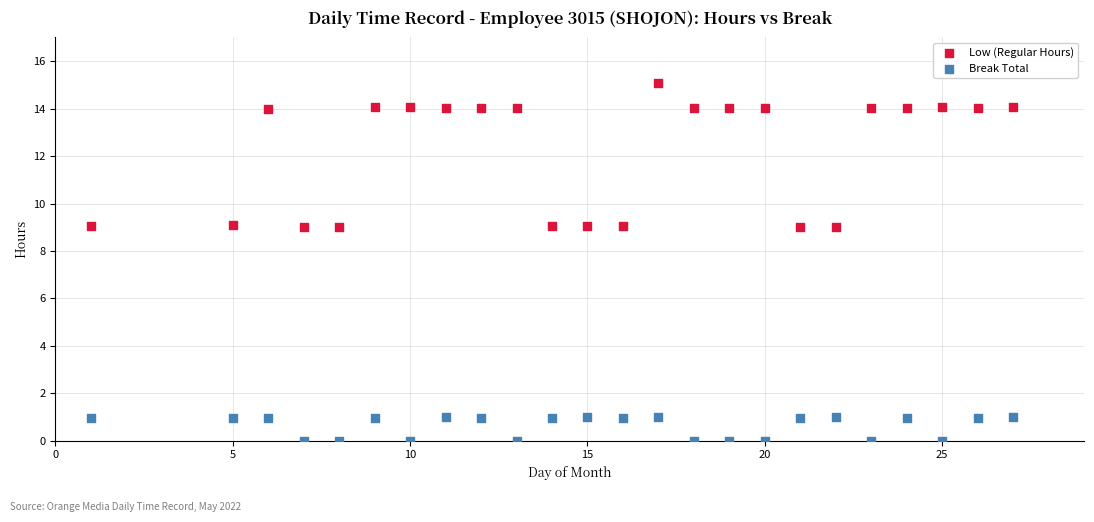

Which series has the widest spread of Y values?

Low (Regular Hours)